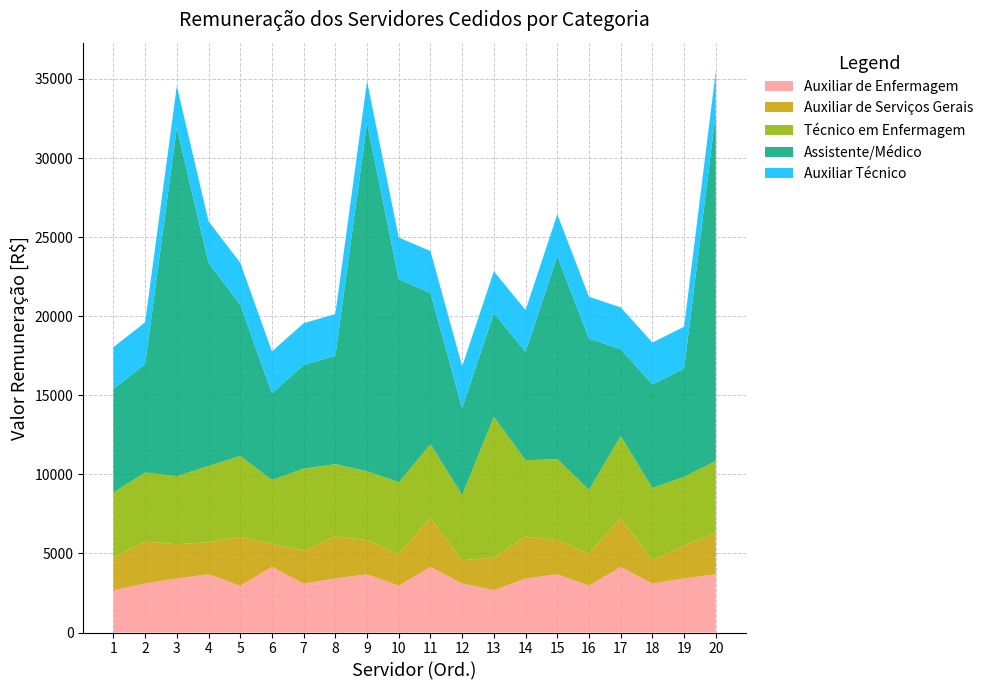

Reading left to right, extract all data points from this chart.

Auxiliar de Enfermagem: 1=2677.6	2=3098.1	3=3418.7	4=3679.3	5=2957.2	6=4143.8	7=3098.1	8=3418.7	9=3679.3	10=2957.2	11=4143.8	12=3098.1	13=2677.6	14=3418.7	15=3679.3	16=2957.2	17=4143.8	18=3098.1	19=3418.7	20=3679.3
Auxiliar de Serviços Gerais: 1=2068.3	2=2650.3	3=2165.2	4=2024.0	5=3085.1	6=1465.7	7=2068.3	8=2650.3	9=2165.2	10=2024.0	11=3085.1	12=1465.7	13=2068.3	14=2650.3	15=2165.2	16=2024.0	17=3085.1	18=1465.7	19=2068.3	20=2650.3
Técnico em Enfermagem: 1=4105.8	2=4373.4	3=4304.4	4=4825.3	5=5124.0	6=4034.6	7=5196.1	8=4577.6	9=4354.7	10=4521.6	11=4677.3	12=4134.5	13=8901.8	14=4825.3	15=5124.0	16=4034.6	17=5196.1	18=4577.6	19=4354.7	20=4521.6
Assistente/Médico: 1=6547.8	2=6847.5	3=22023.2	4=12830.2	5=9567.2	6=5490.5	7=6547.8	8=6847.5	9=22023.2	10=12830.2	11=9567.2	12=5490.5	13=6547.8	14=6847.5	15=12830.2	16=9567.2	17=5490.5	18=6547.8	19=6847.5	20=22023.2
Auxiliar Técnico: 1=2644.2	2=2644.2	3=2644.2	4=2644.2	5=2644.2	6=2644.2	7=2644.2	8=2644.2	9=2644.2	10=2644.2	11=2644.2	12=2644.2	13=2644.2	14=2644.2	15=2644.2	16=2644.2	17=2644.2	18=2644.2	19=2644.2	20=2644.2